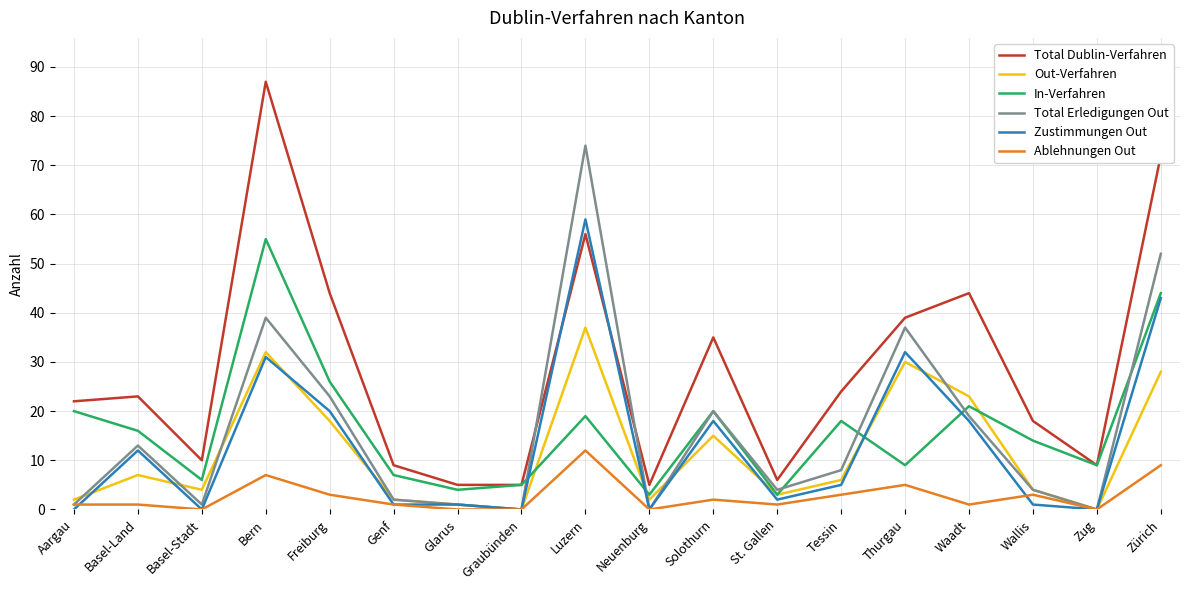

At which category does Total Dublin-Verfahren reach its first local peak?

Basel-Land